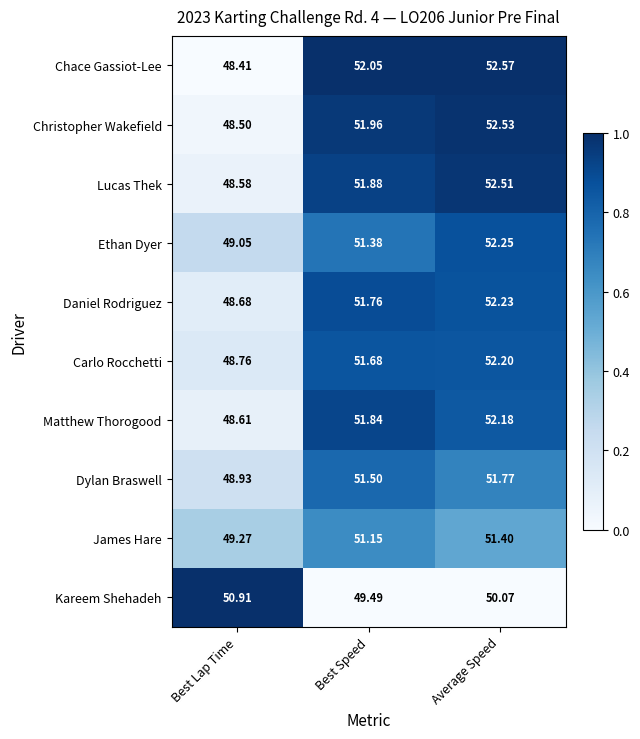

At Average Speed, list the series in order from smallest to largest.

Kareem Shehadeh, James Hare, Dylan Braswell, Matthew Thorogood, Carlo Rocchetti, Daniel Rodriguez, Ethan Dyer, Lucas Thek, Christopher Wakefield, Chace Gassiot-Lee